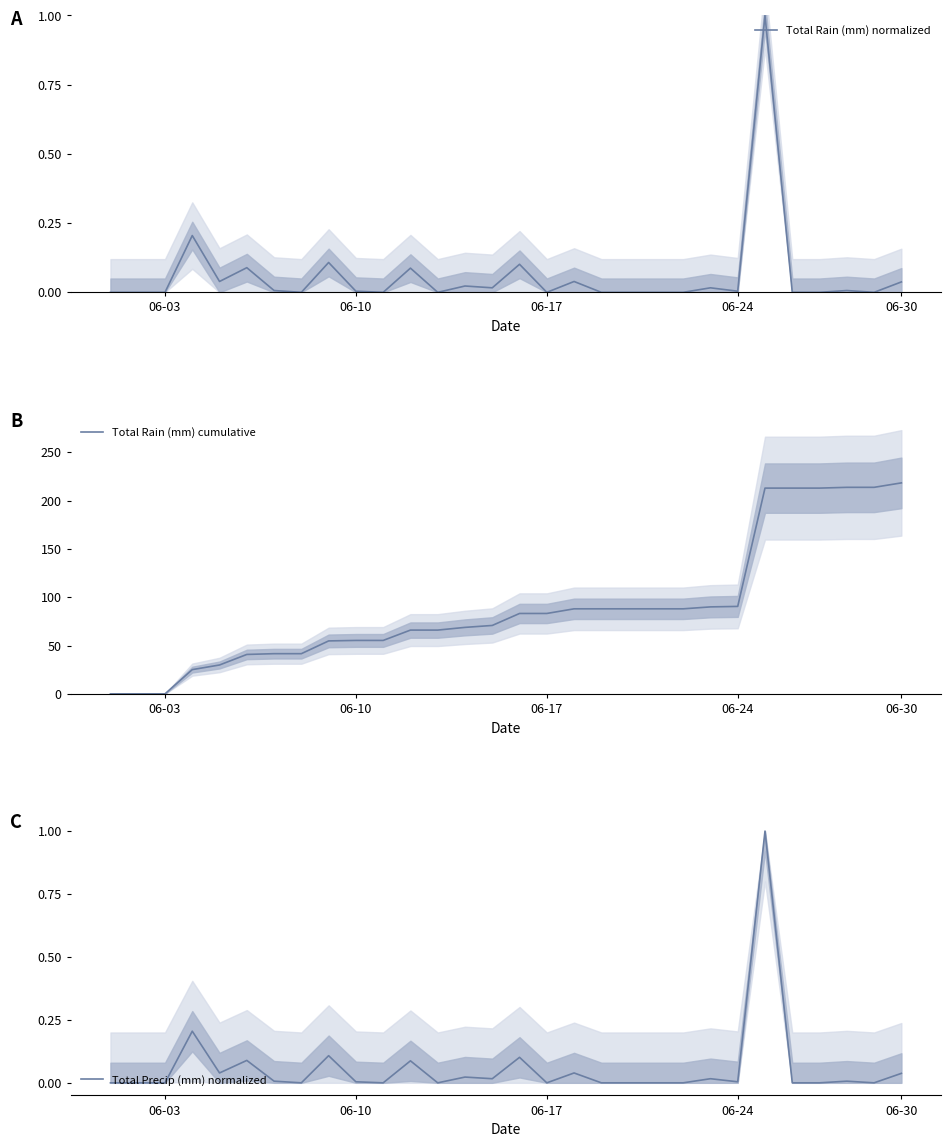

At 12, list the series in order from smallest to largest.

Total Rain (mm) normalized, Total Precip (mm) normalized, Total Rain (mm) cumulative